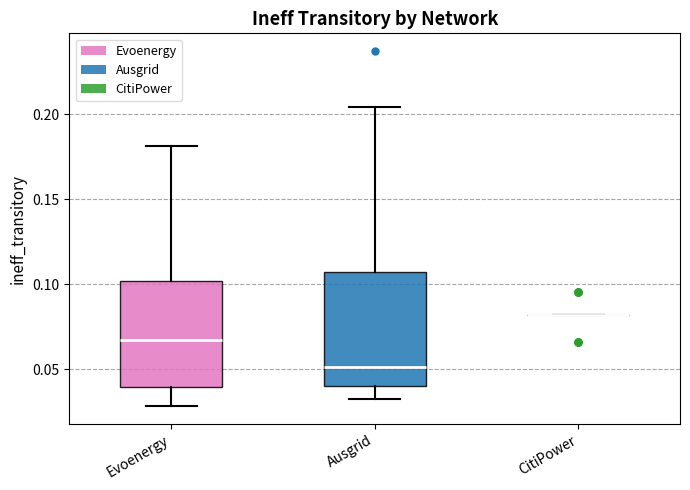

Reading left to right, read every box against the y-axis: the position of its median line, the range the box covers, and the ends of its whiskers. The values are not printed on the chart, so give them approximately, as read against the axis.

Evoenergy: median 0.065, box 0.040 to 0.100, whiskers 0.030 to 0.180
Ausgrid: median 0.050, box 0.040 to 0.105, whiskers 0.035 to 0.205
CitiPower: box collapsed to a line at 0.080, whiskers 0.080 to 0.080